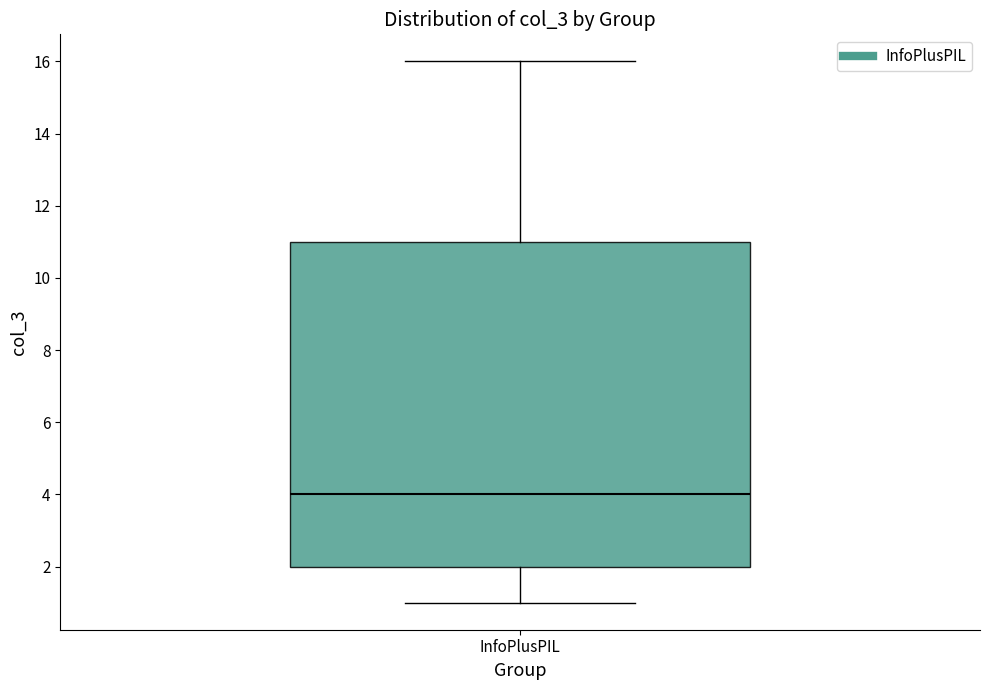

Transcribe this box plot: give where the median line is, the range the box spans, and where the two whiskers end, as read against the y-axis. The values are not printed on the chart, so give them approximately, as read against the axis.

median 4, box 2 to 11, whiskers 1 to 16